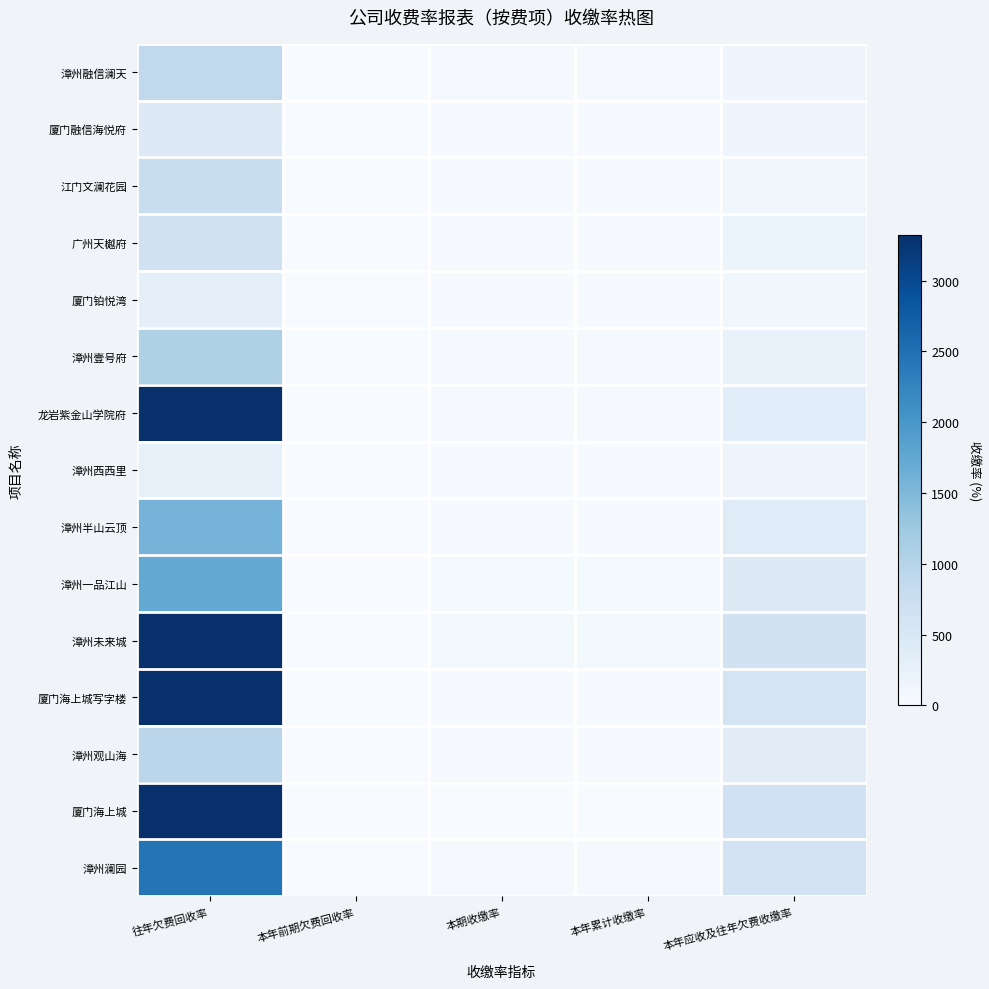

Which has a higher value, 本年累计收缴率 or 本年前期欠费回收率?

本年累计收缴率